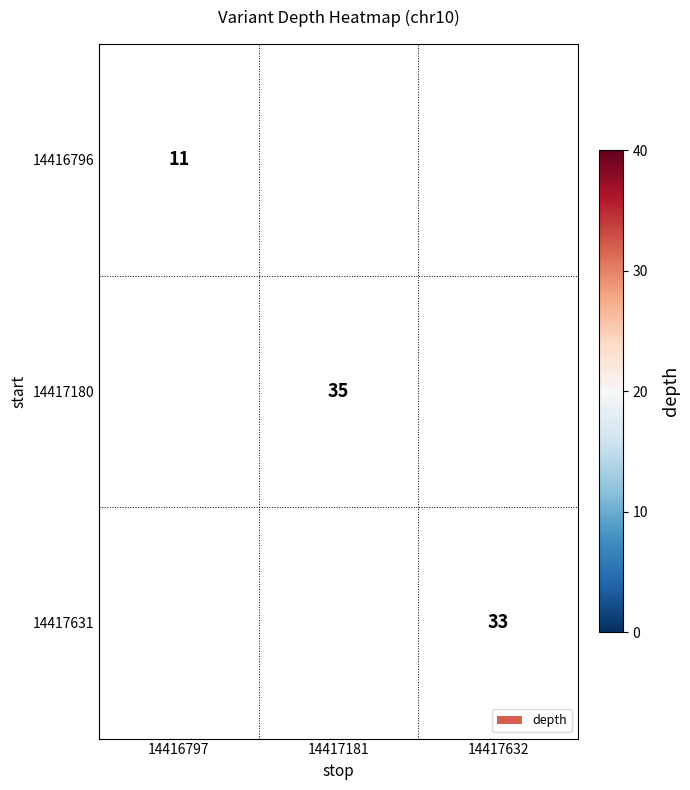

The 14416796 series shows 11 at 14416797. True or false?

True